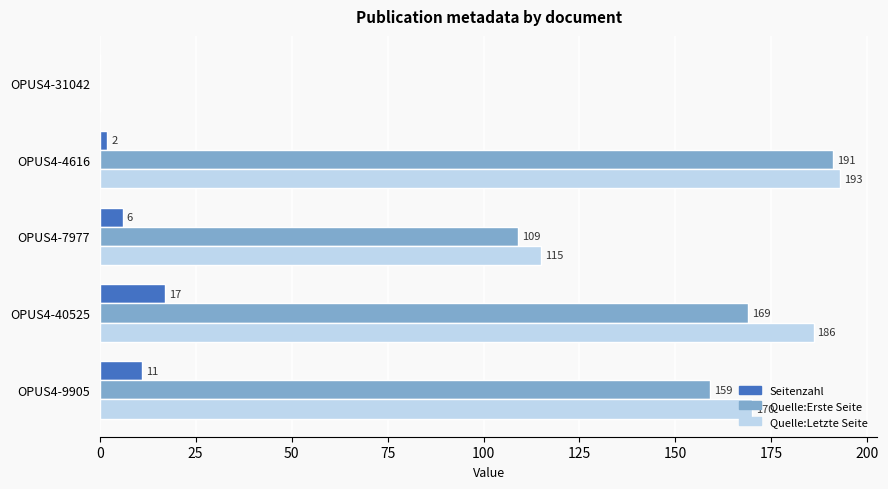

Which series has the largest range (max minus min)?

Quelle:Letzte Seite